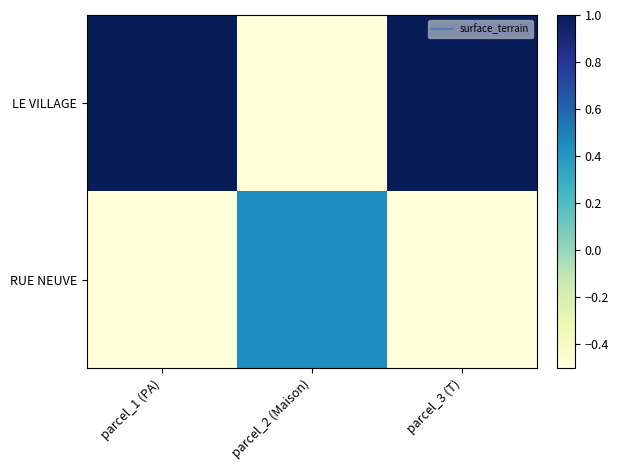

Reading left to right, extract all data points from this chart.

LE VILLAGE: parcel_1 (PA)=1.3	parcel_2 (Maison)=-1.0	parcel_3 (T)=1.2
RUE NEUVE: parcel_1 (PA)=-1.0	parcel_2 (Maison)=0.4	parcel_3 (T)=-1.0